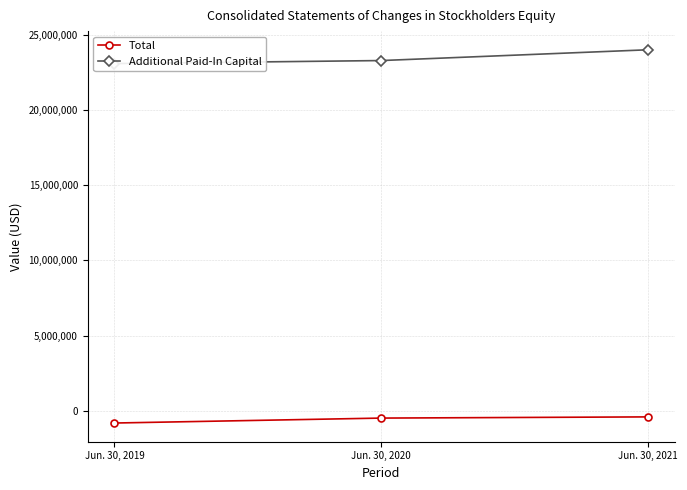

Reading left to right, transcribe all the data shown in this chart.

Total: -819000	-490000	-411000
Additional Paid-In Capital: 23090000	23291000	24008000